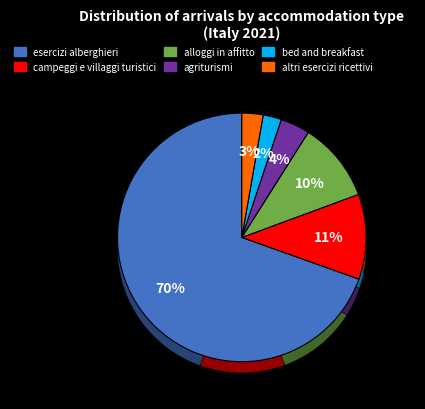

To the nearest percent, what percentage of the pie is bed and breakfast?

2%